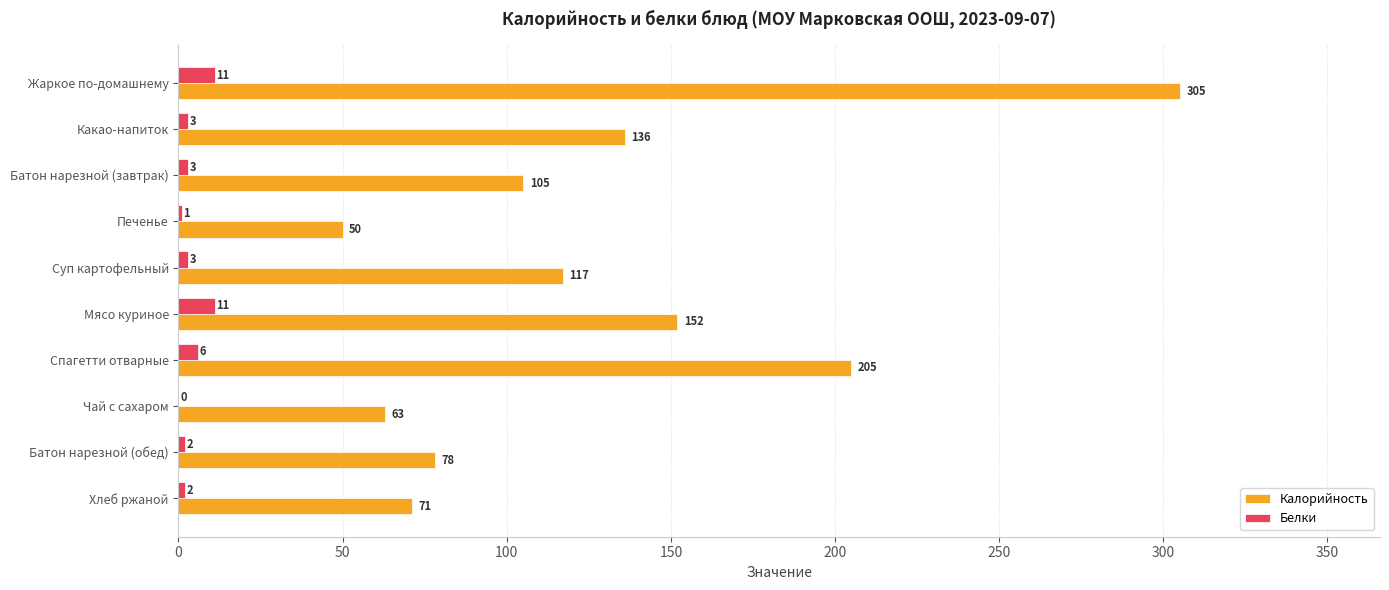

What is the sum of all Калорийность values?

1282